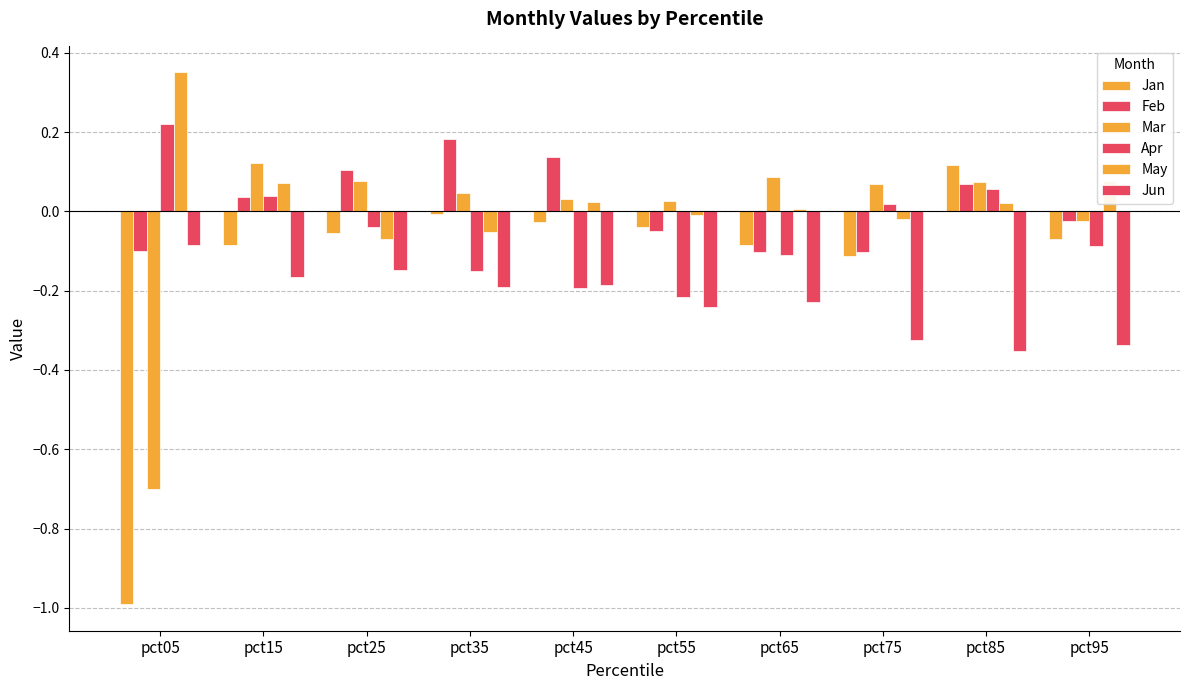

Which series has the largest range (max minus min)?

Jan